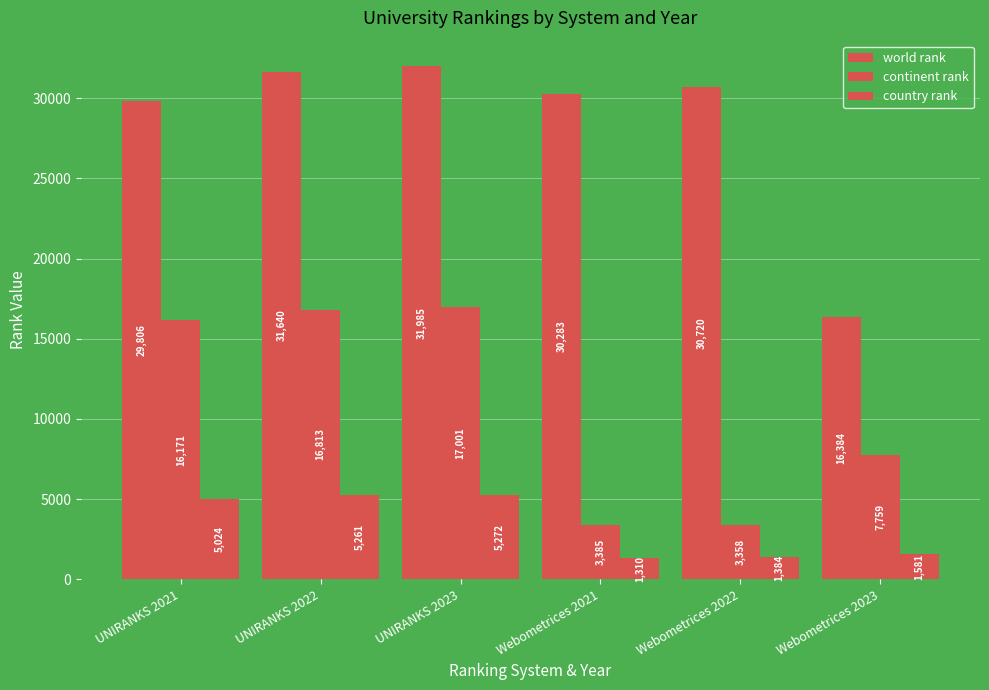

How many bars are there in total?

18